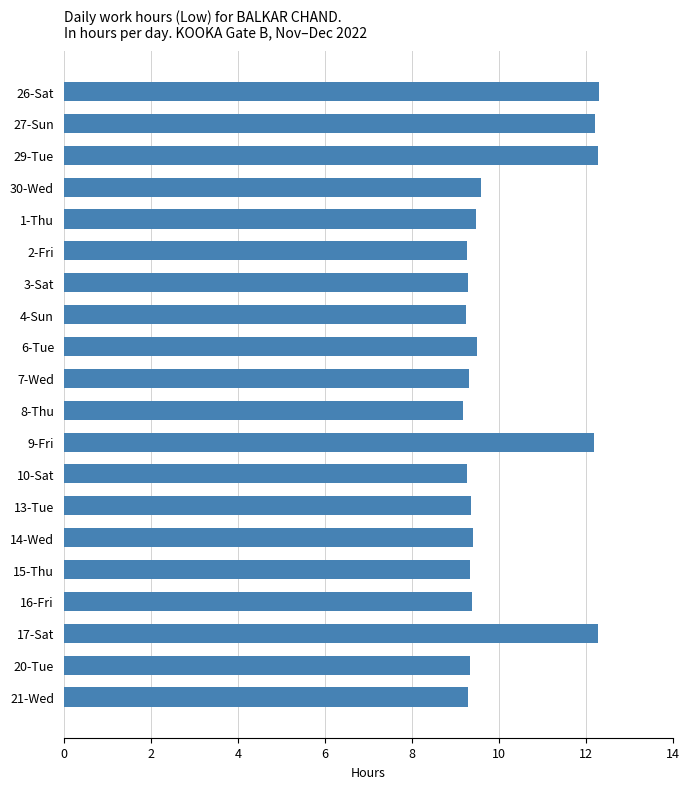

The chart shows a value of 12.3 at 26-Sat. True or false?

True